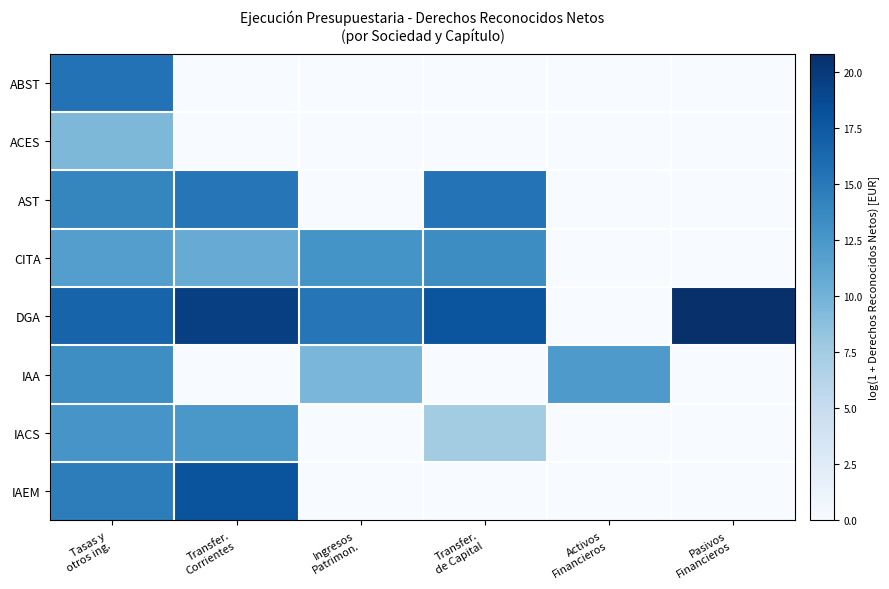

At which category is the sum across all series the highest?

Tasas y
otros ing.